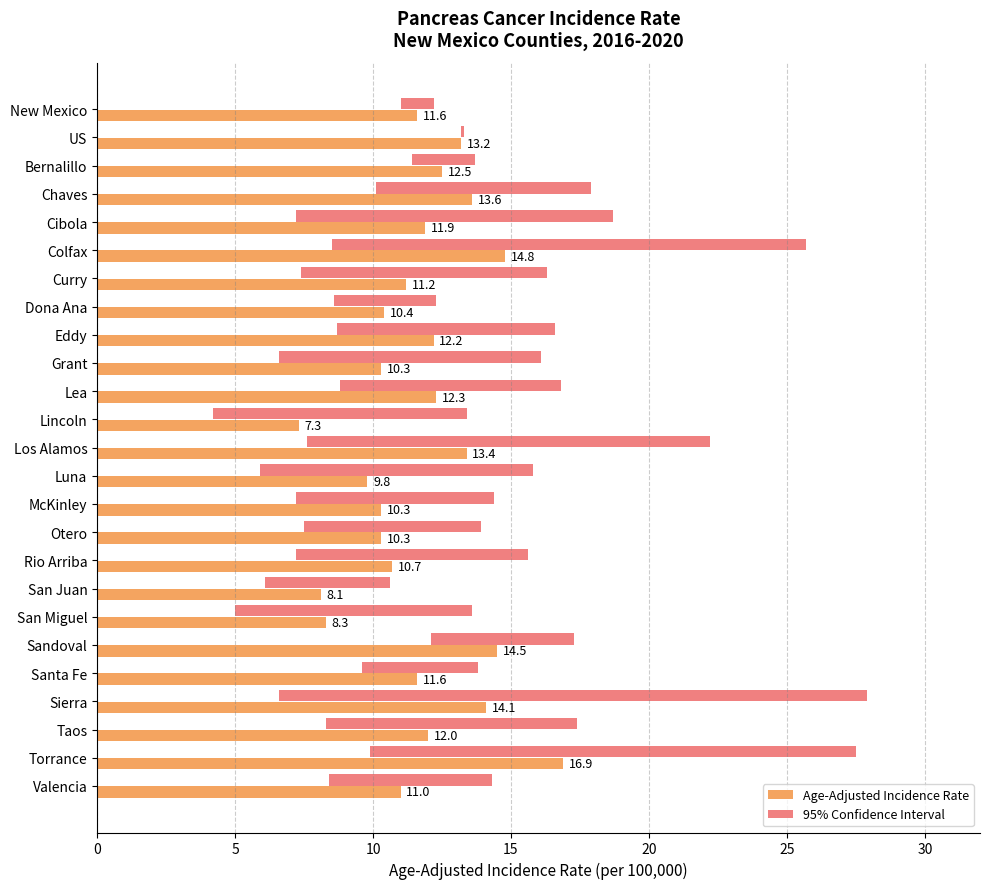

Is it true that 95% Confidence Interval equals 16.4 at Lincoln?

False